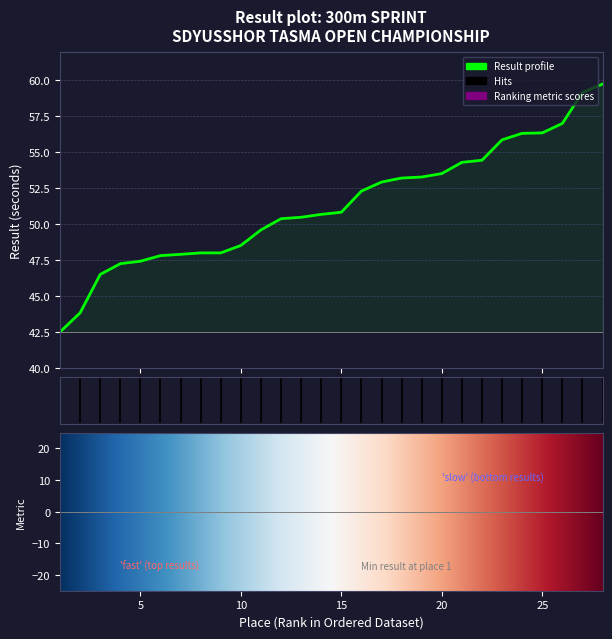

What is the greatest value displayed?

59.8